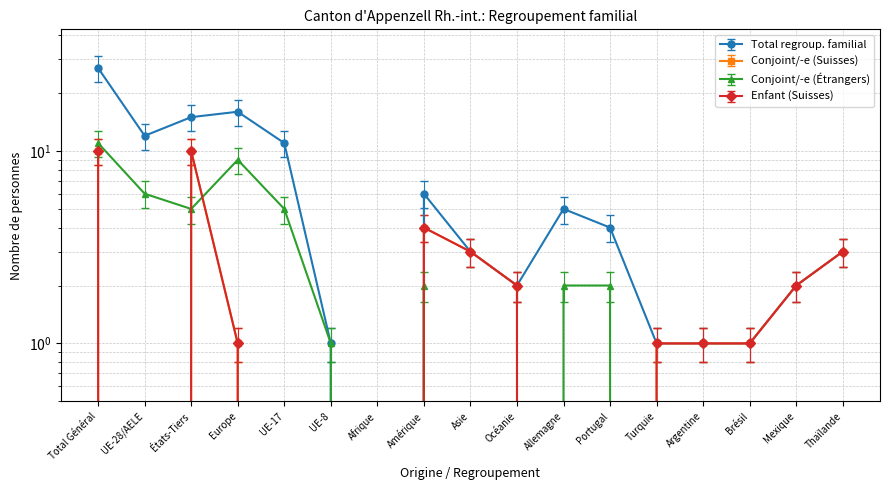

Does the chart have visible grid lines?

Yes